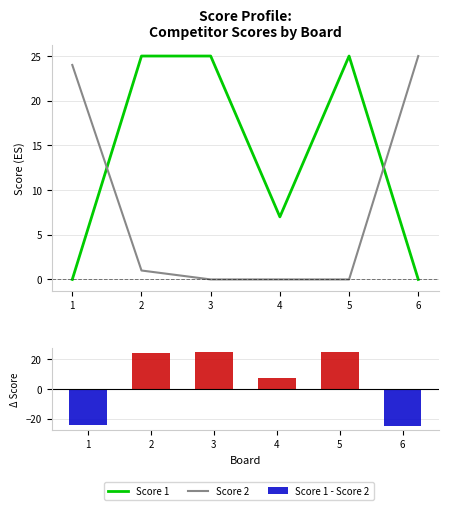

Which series has the largest total across all categories?

Score 1